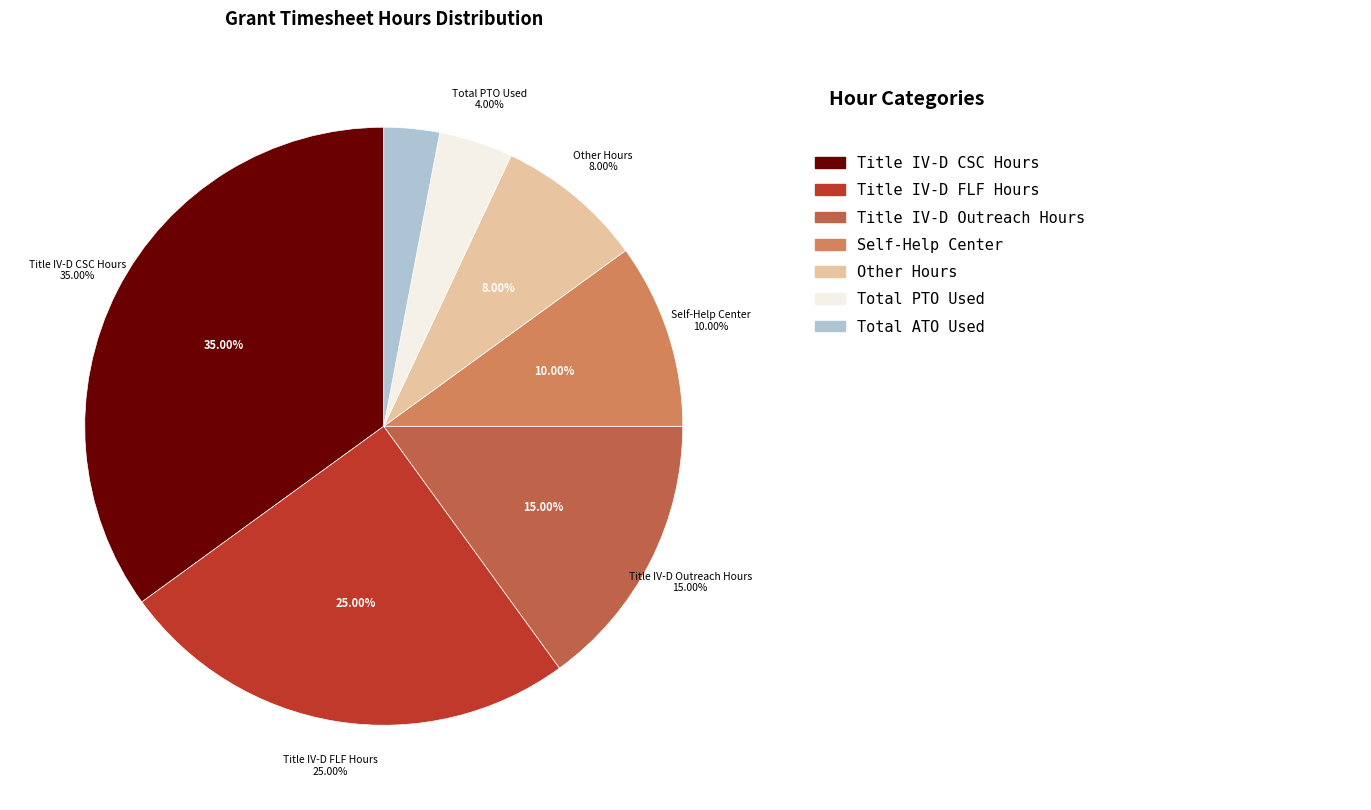

How many segments does this pie chart have?

7